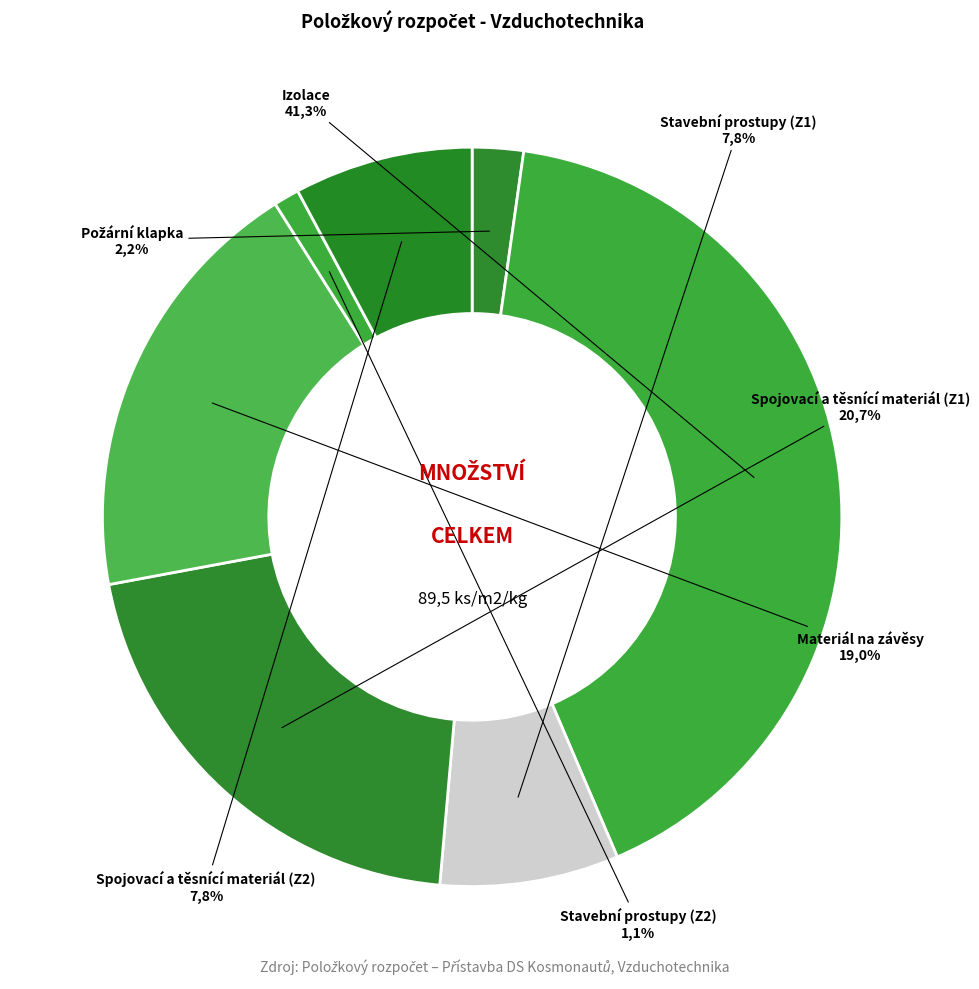

What percentage is NOT represented by Materiál na závěsy?

81.0%